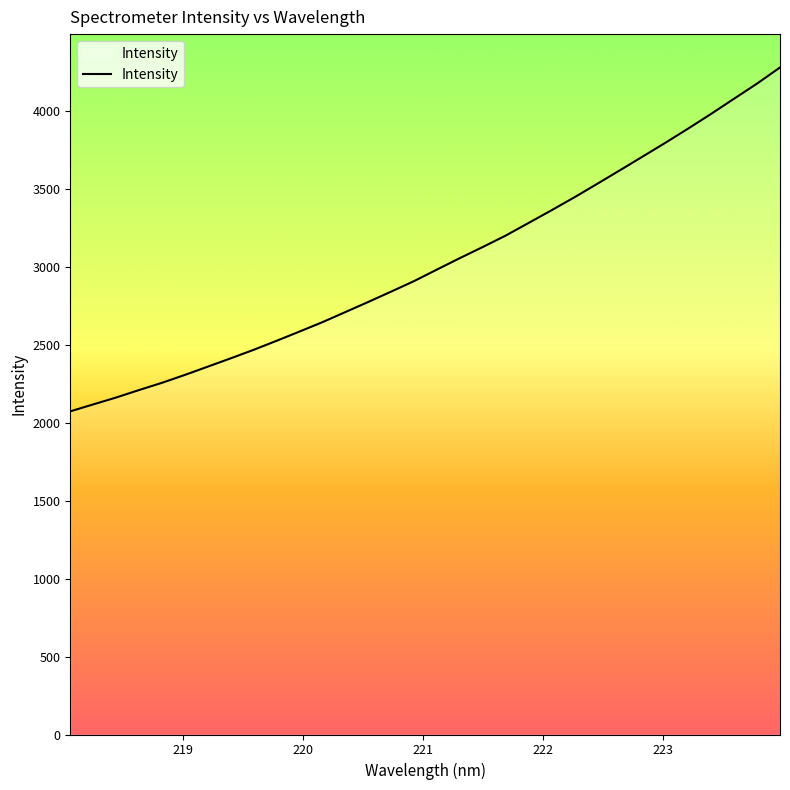

What is the smallest value displayed?

2073.3